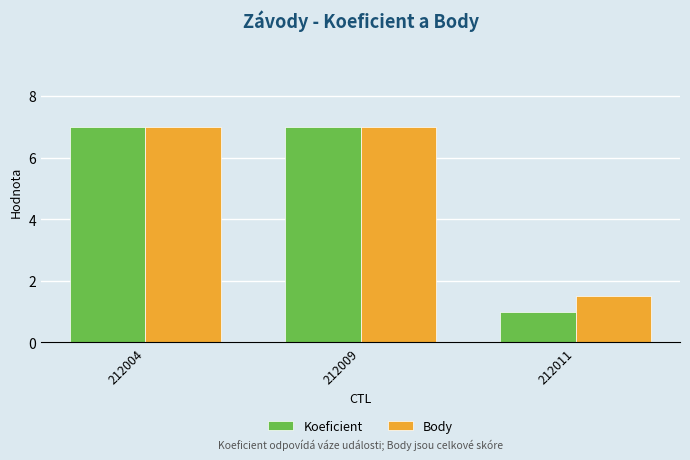

How many groups of bars are there?

3